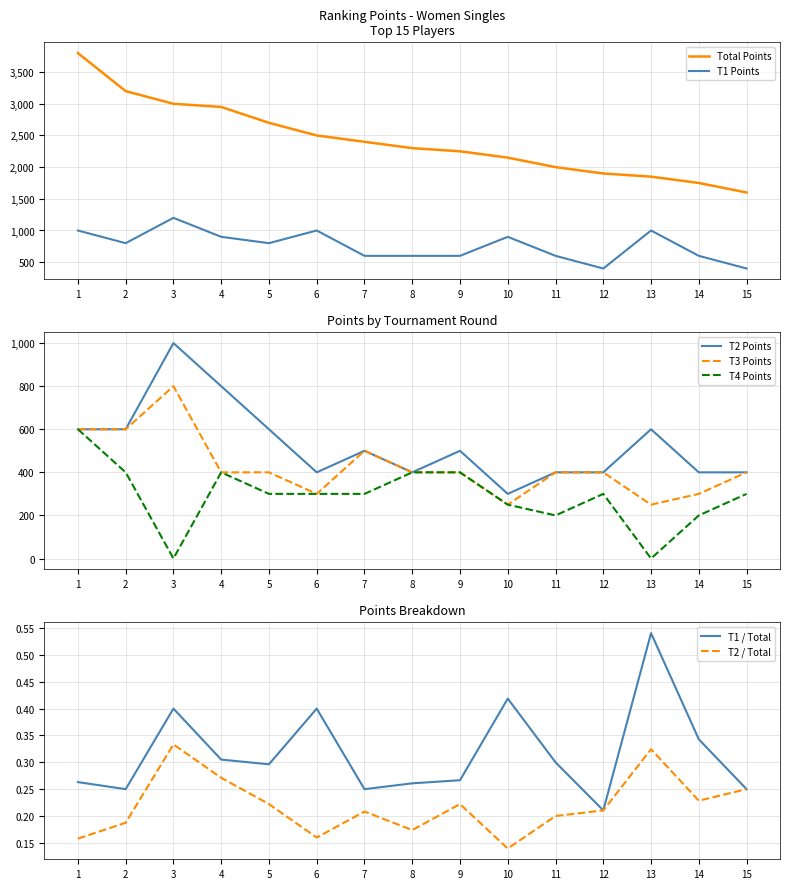

How many interior local valleys does the col_7 series have?

3